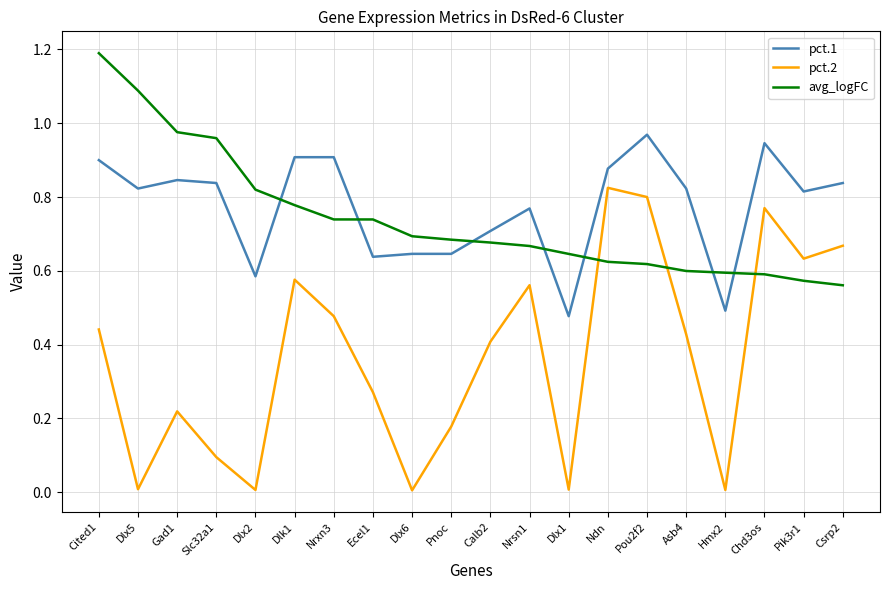

True or false: avg_logFC and pct.1 intersect in this chart.

True